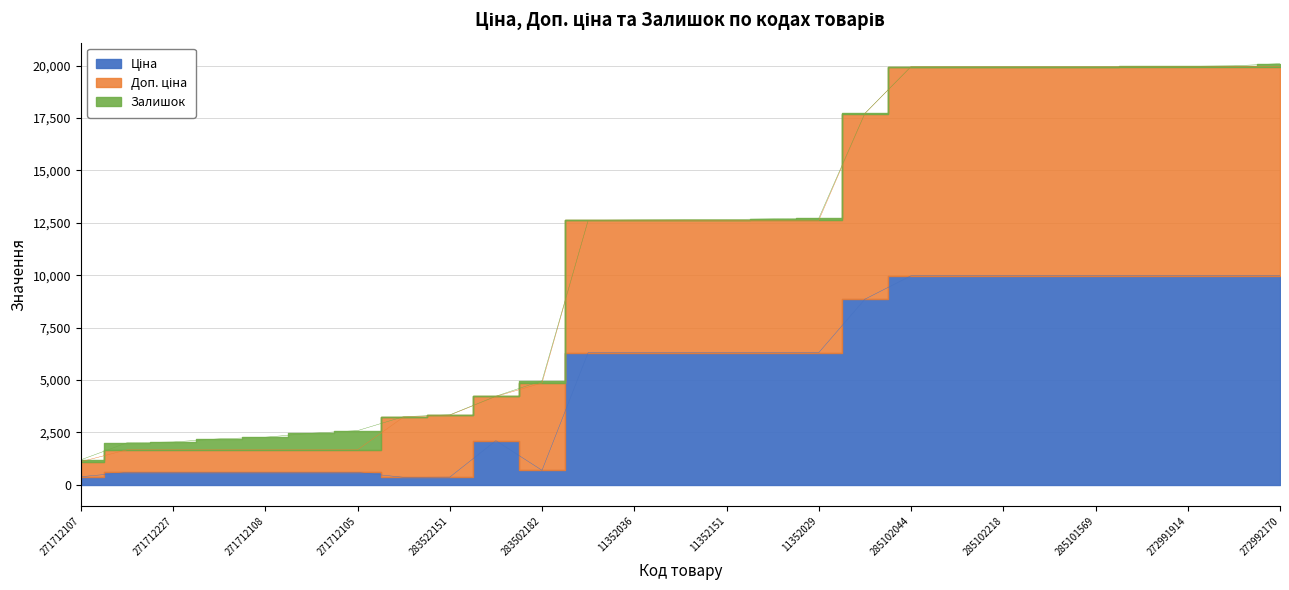

What are all the series names shown in the legend?

Ціна, Доп. ціна, Залишок